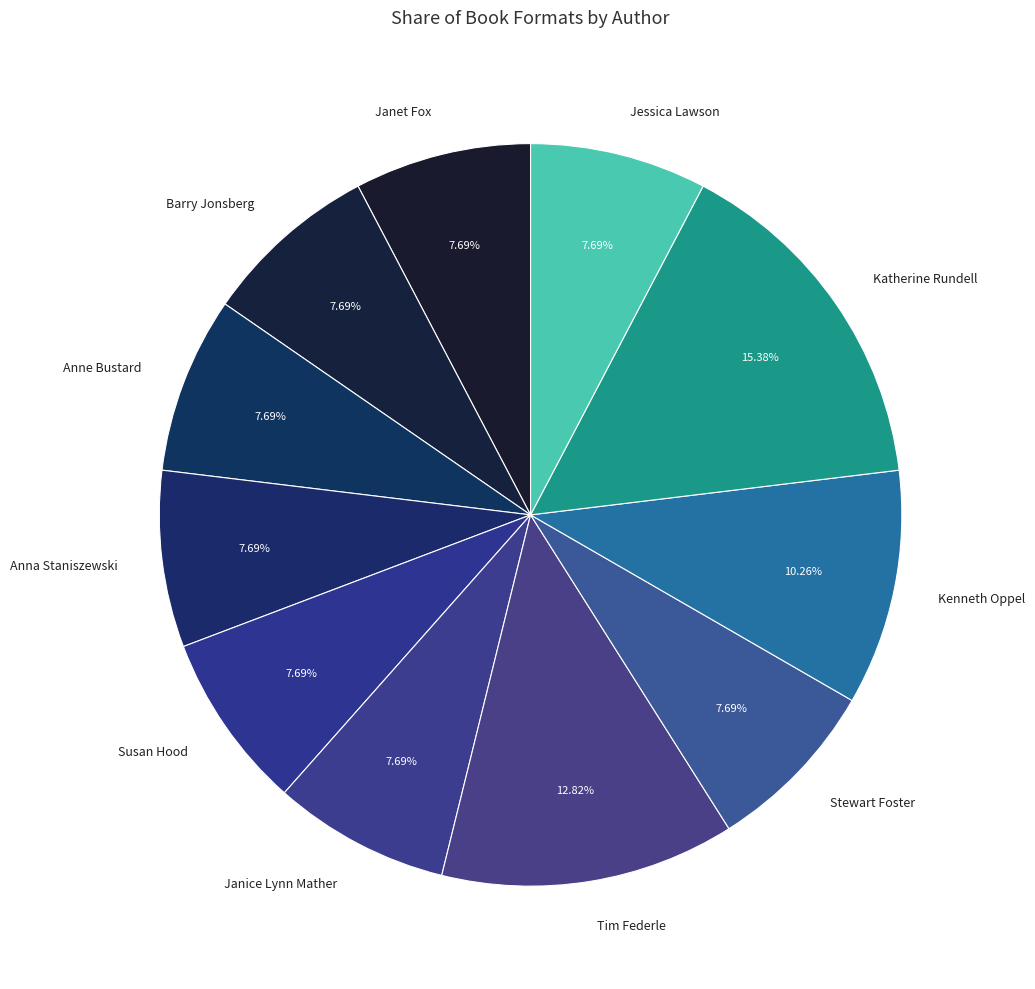

What percentage is the Katherine Rundell slice, to the nearest percent?

15%